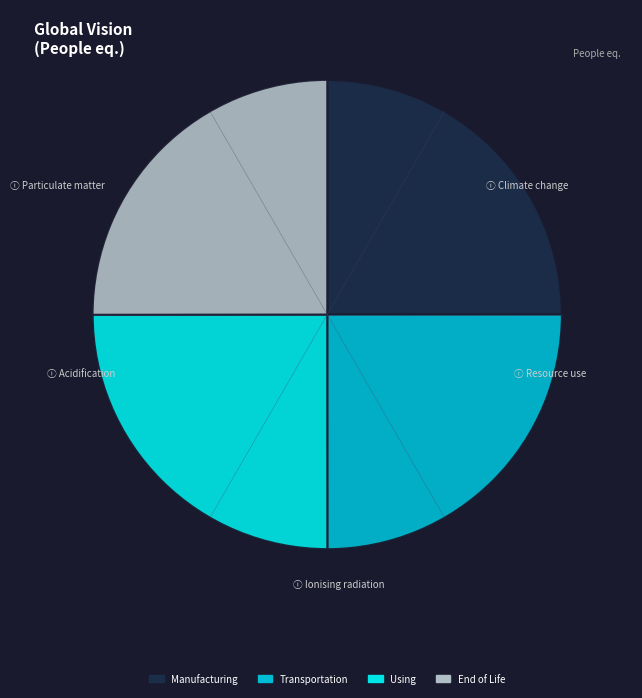

Is it true that 20068 is 34% of the pie?

False